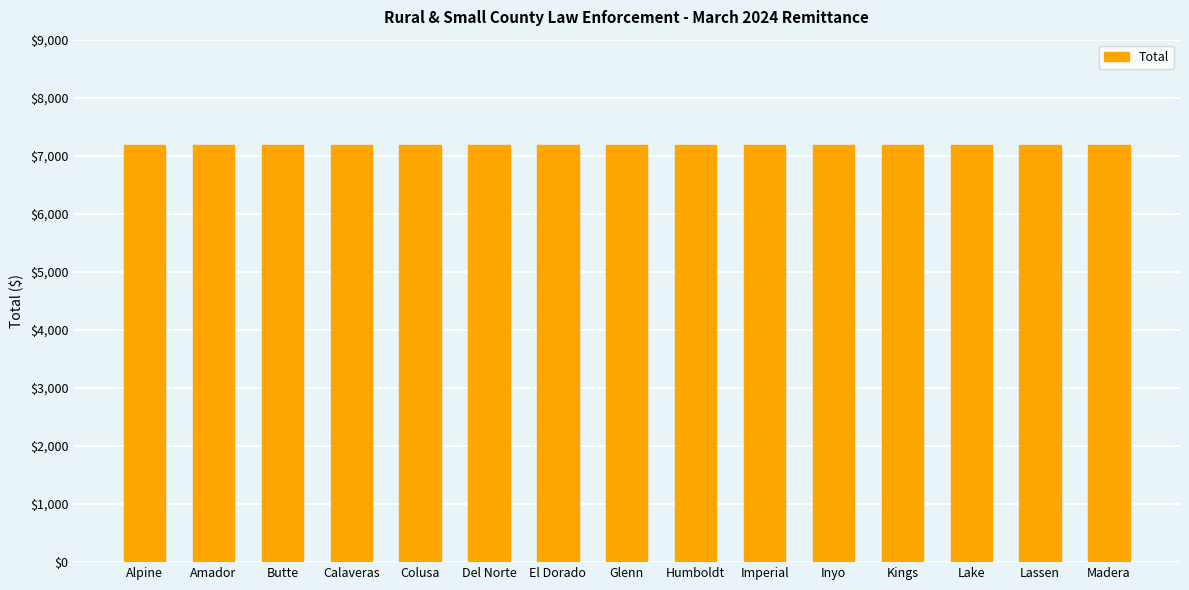

What is the sum of the values at Imperial and Del Norte?

14376.1